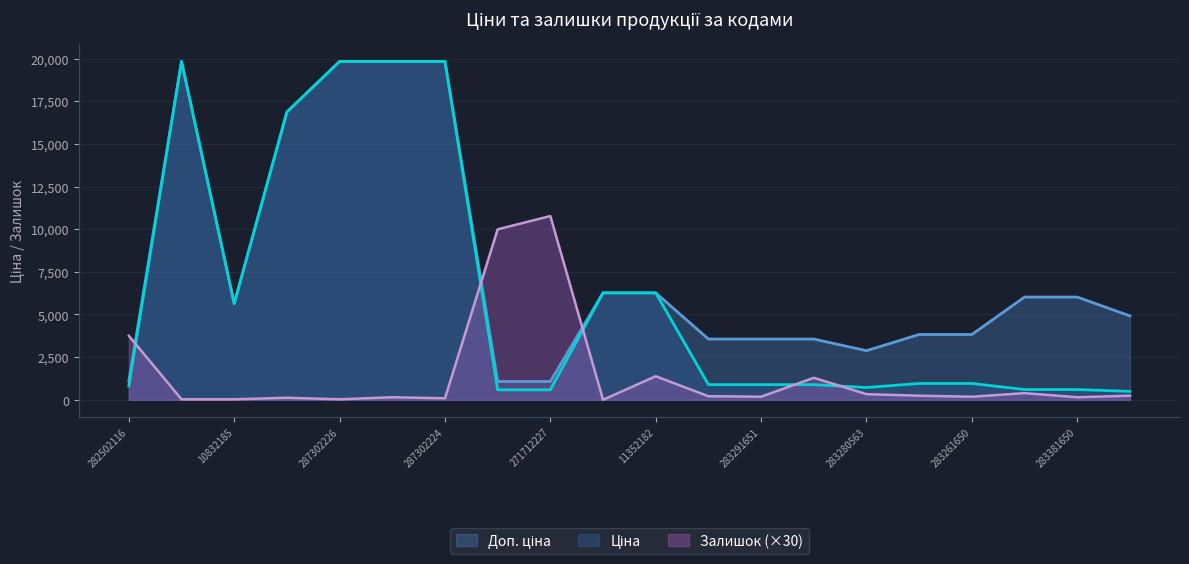

What is the lowest value of the Ціна series?

491.7